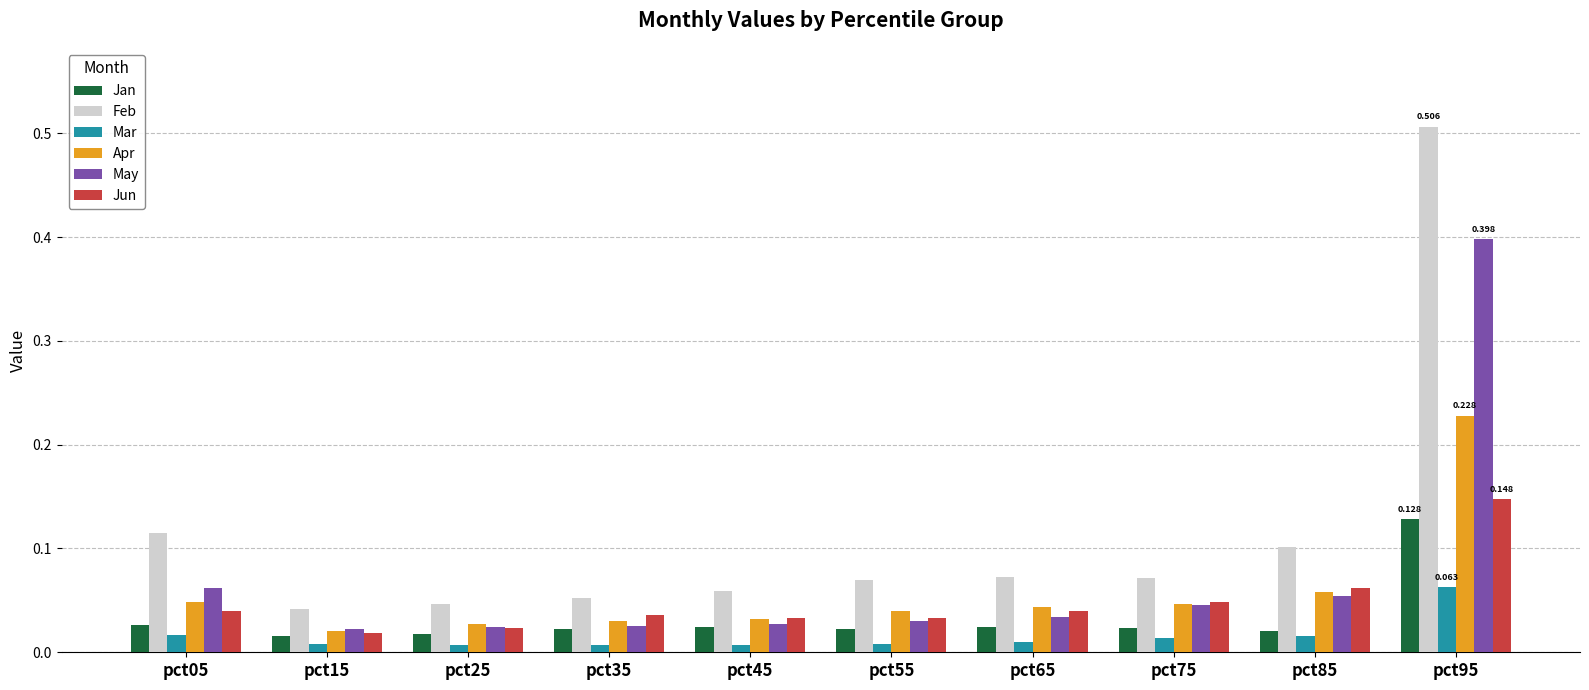

Which series has the widest spread of values?

Feb